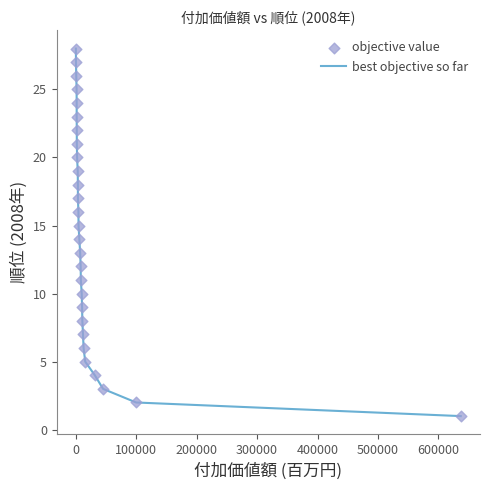

What is the difference between the maximum and minimum values?

27